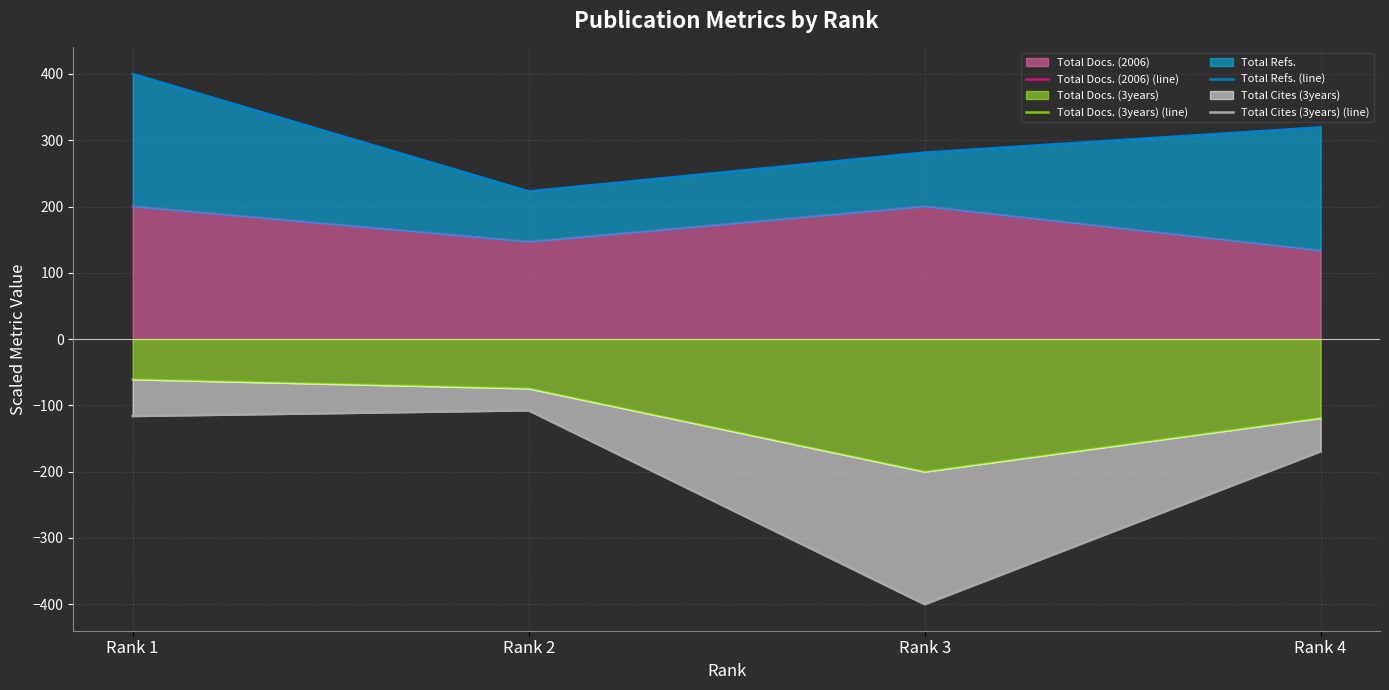

What is the value of the Total Cites (3years) (line) point at the 1st from the left?

-116.1